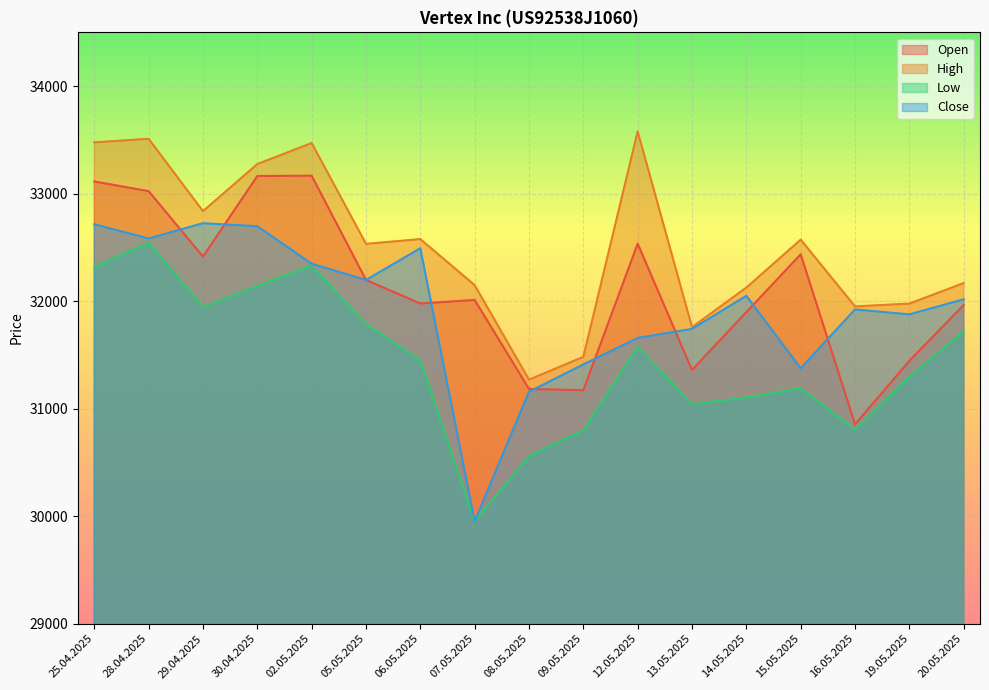

What is the sum of all Open values?

545914